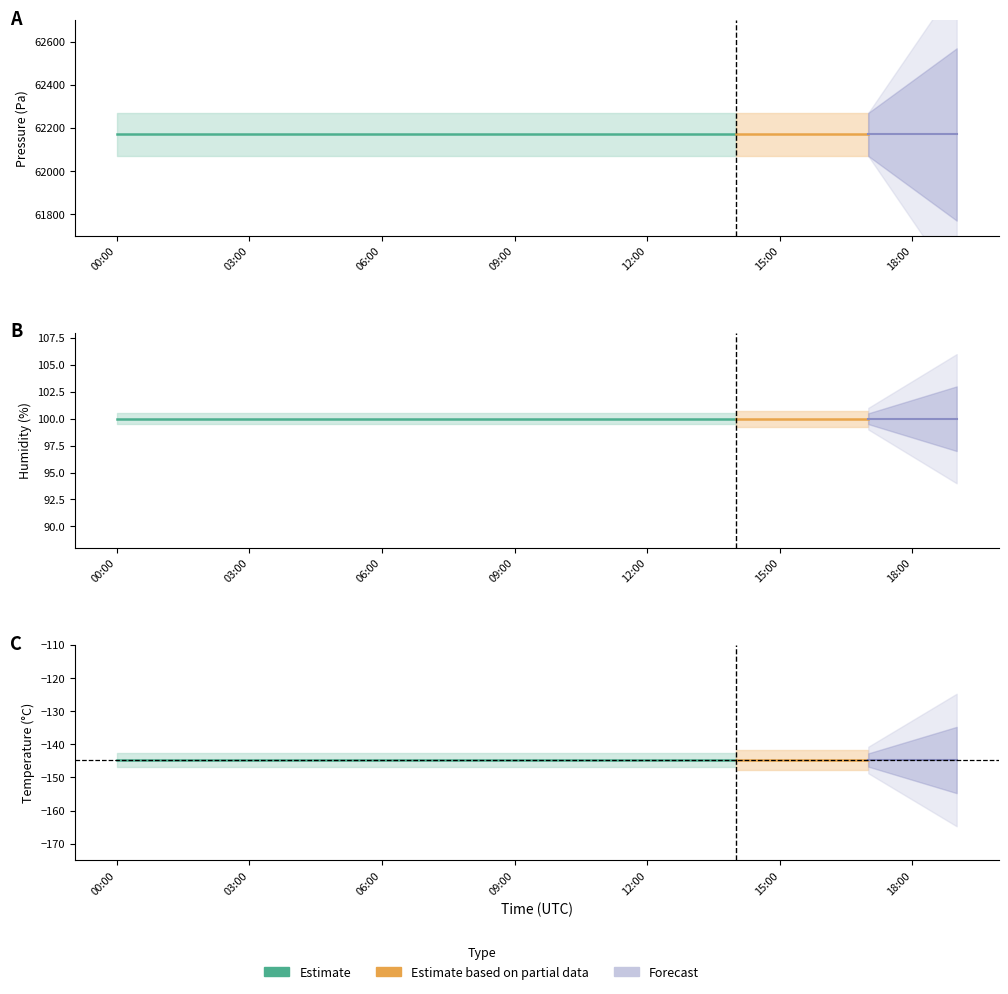

Which has a higher value, 00:00 or 14:00?

00:00